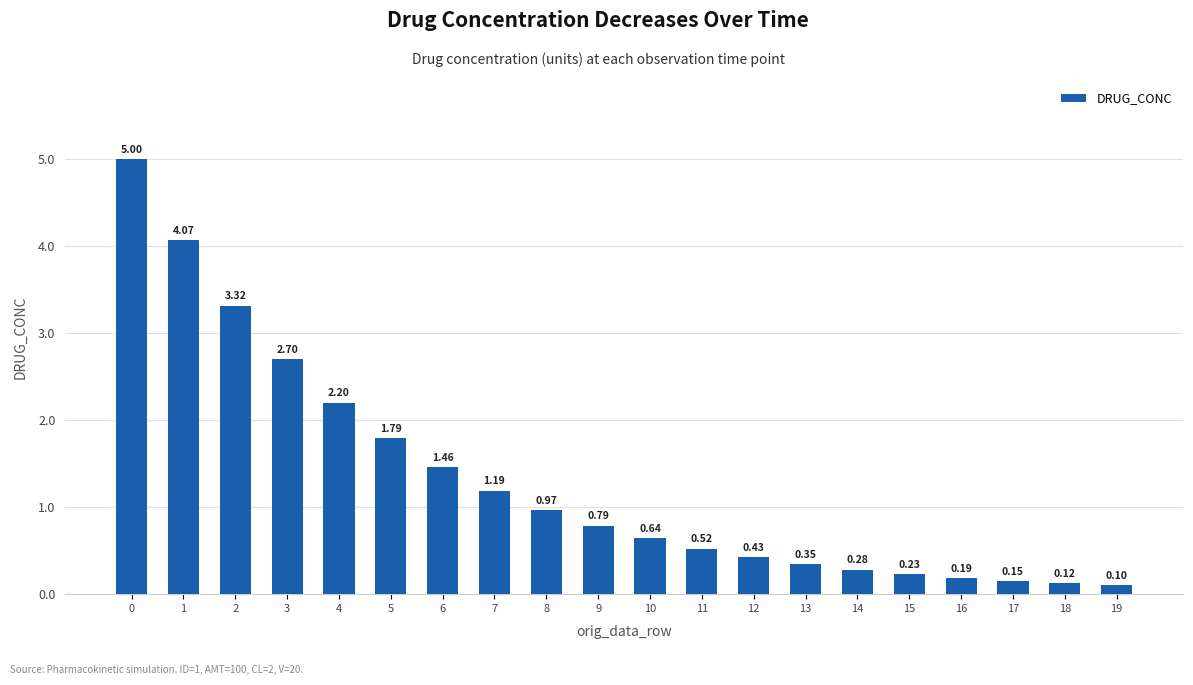

Which has a higher value, 7 or 18?

7